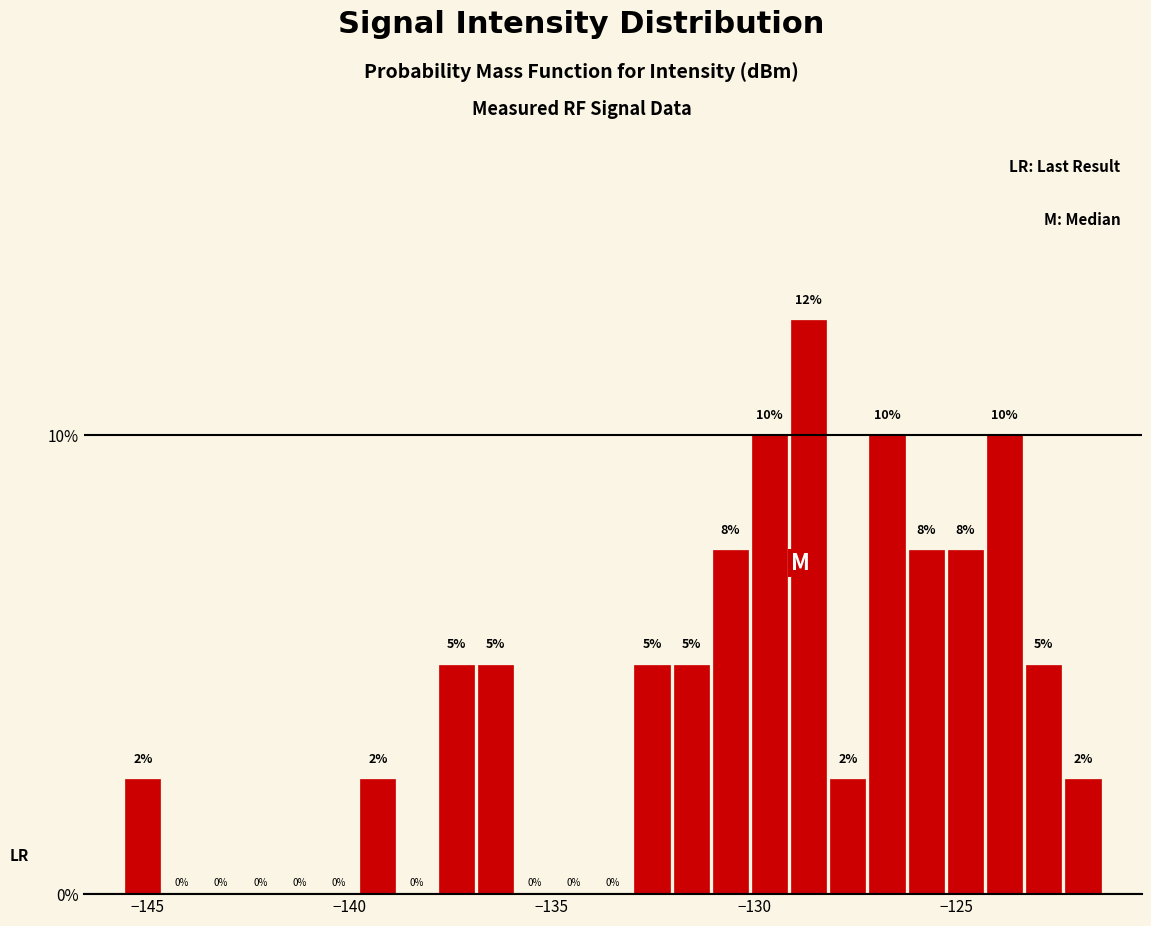

Around what value on the x-axis is the tallest bar? Give the approximate position of its centre, as read against the axis.

-128.5